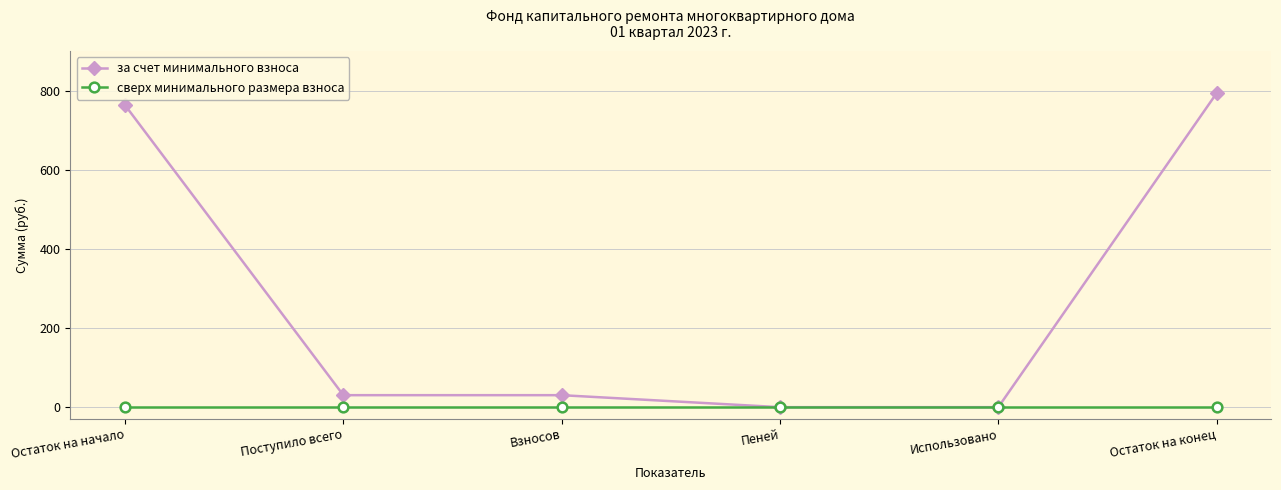

Rank the series by their maximum value, from highest to lowest.

за счет минимального взноса, сверх минимального размера взноса